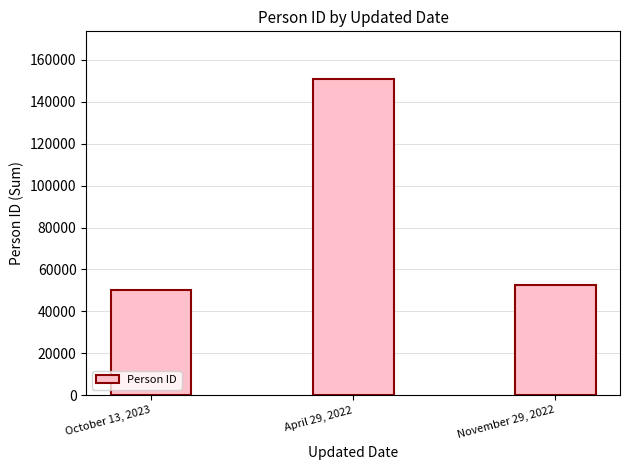

Which label corresponds to the largest value in the chart?

April 29, 2022